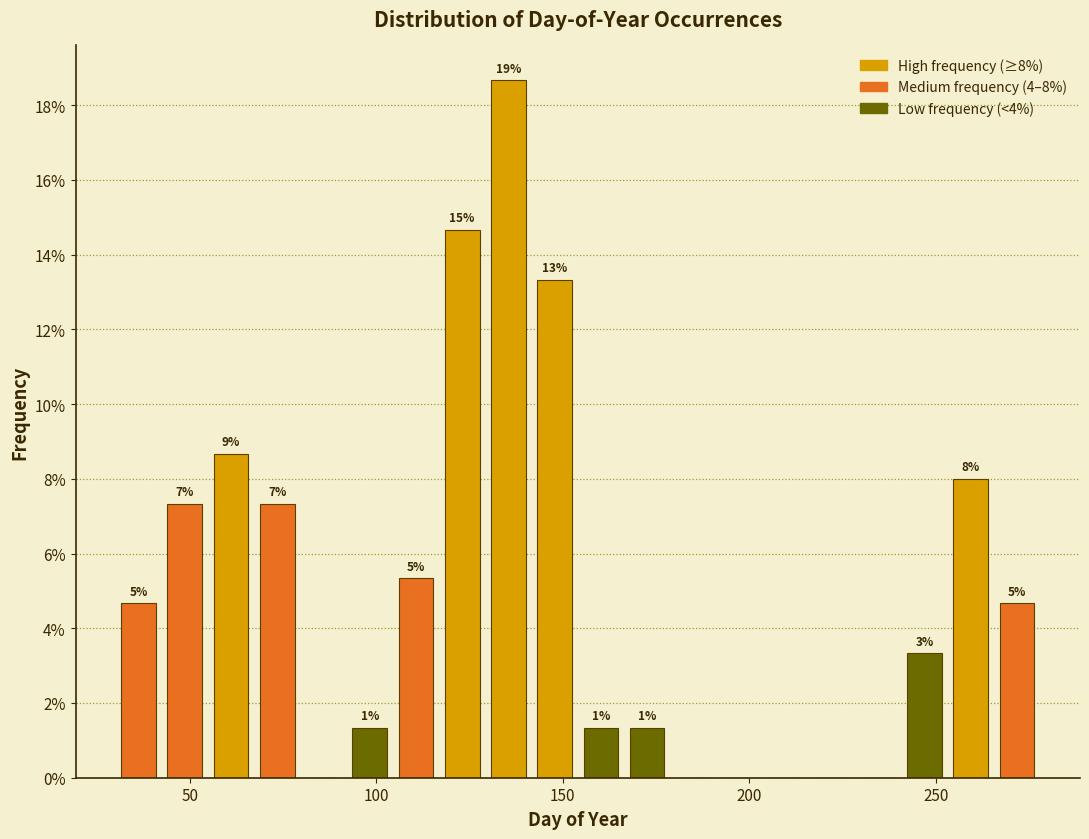

Read against the x-axis, roughly where is the centre of the tallest bar?

135